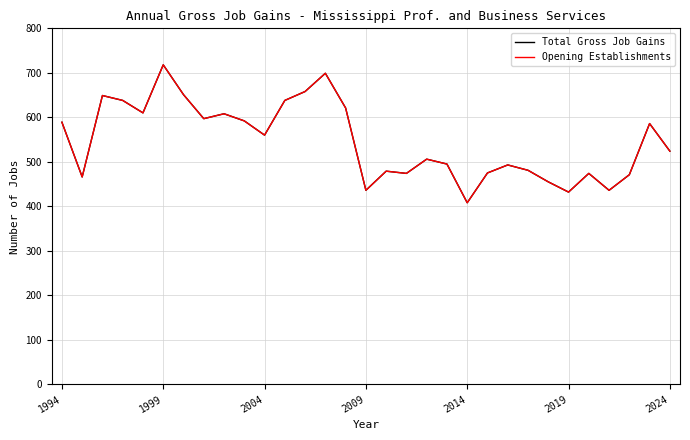

Does the chart display data point markers on the line(s)?

No